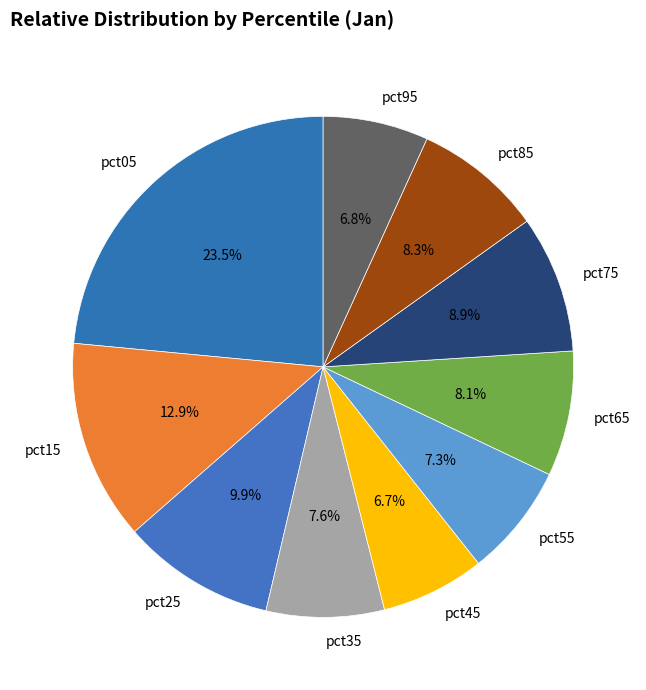

What portion of the pie excludes pct85?

91.7%